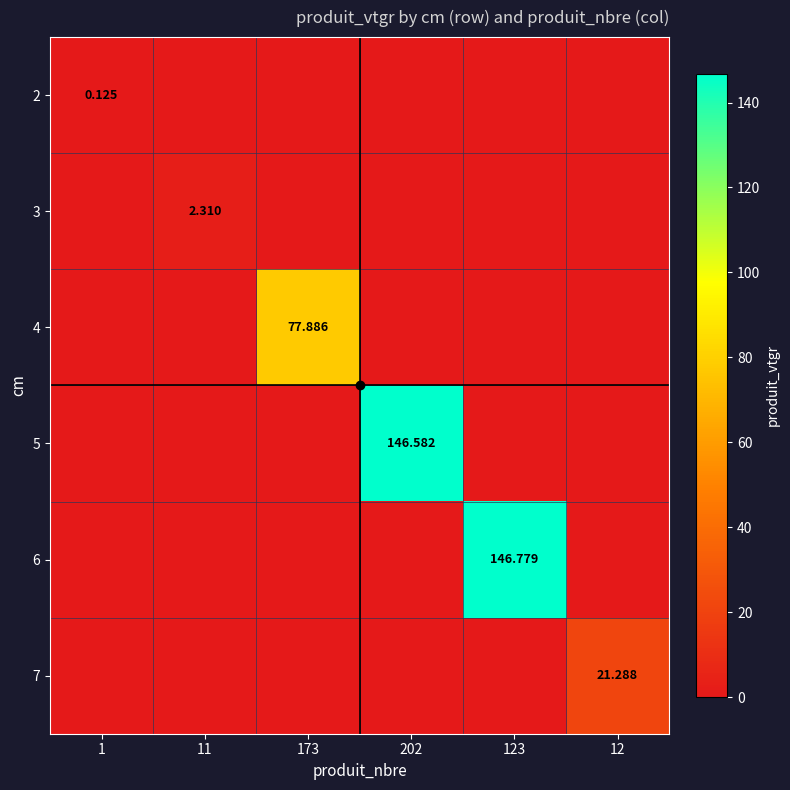

What is the total value across all series at 11?

2.3